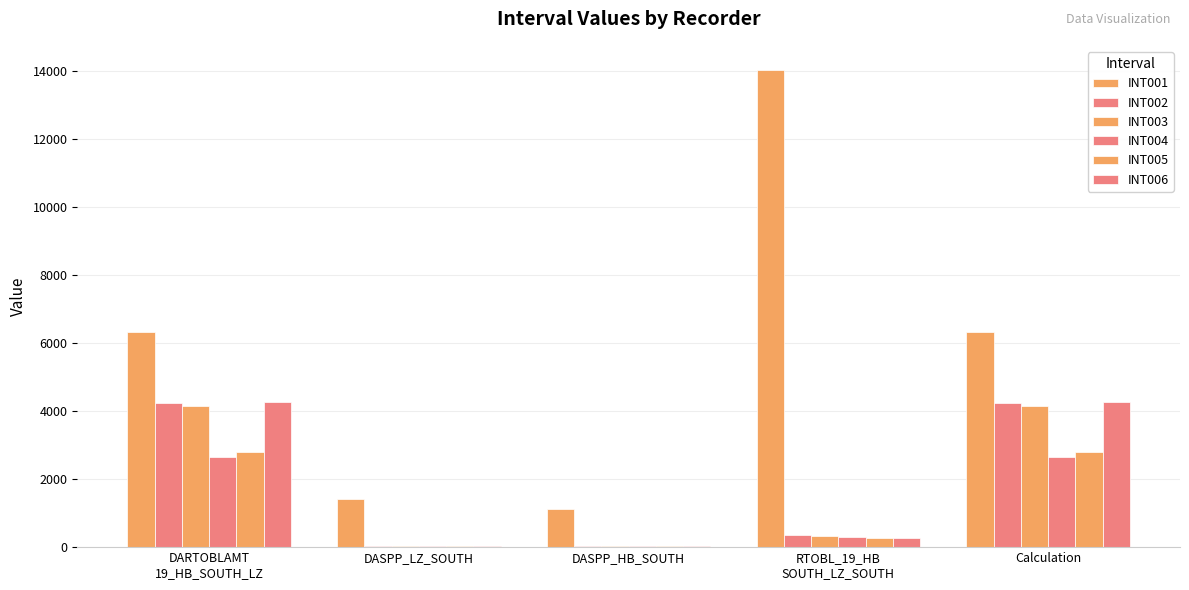

Which has a higher value, DASPP_LZ_SOUTH or Calculation?

Calculation